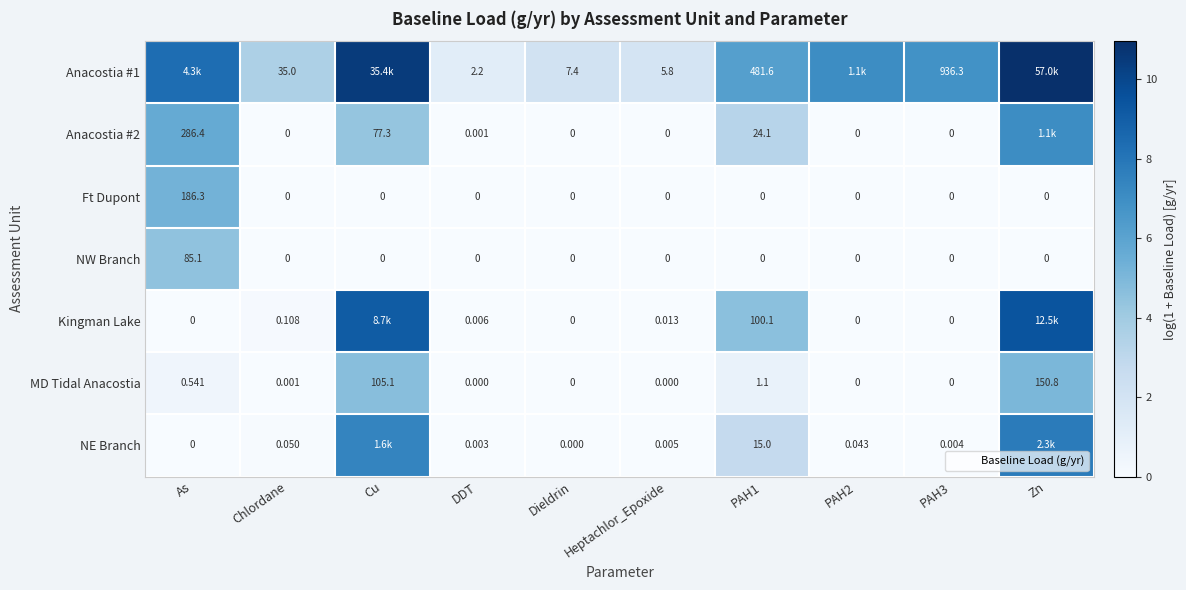

Count the number of categories in the chart.

10